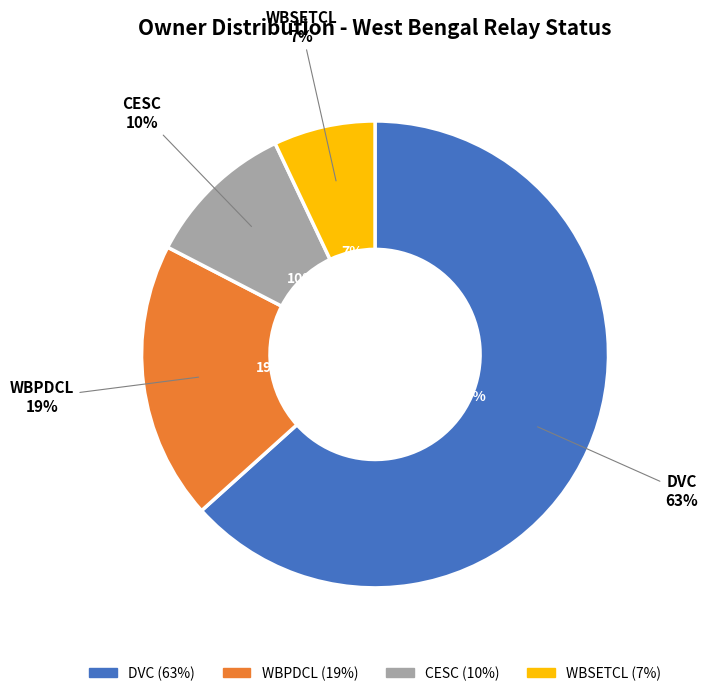

How many slices are in this pie chart?

4